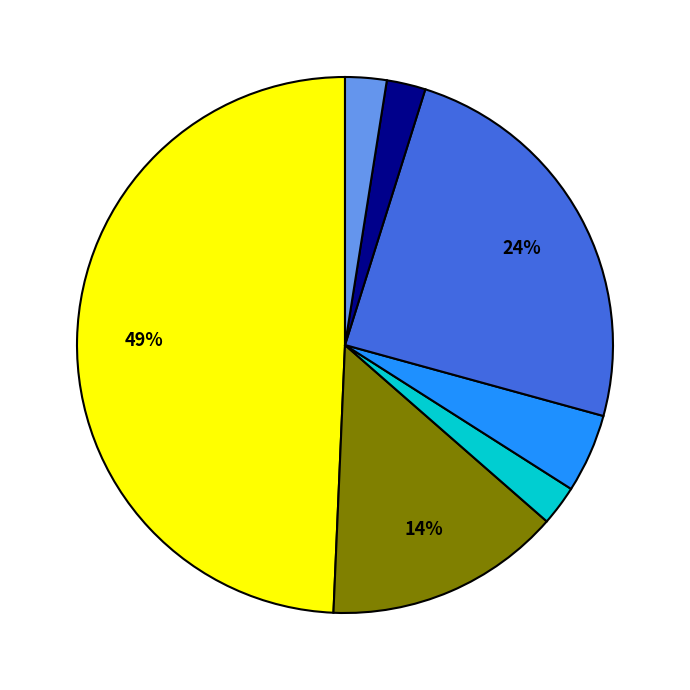

Is there a majority slice in this chart?

No